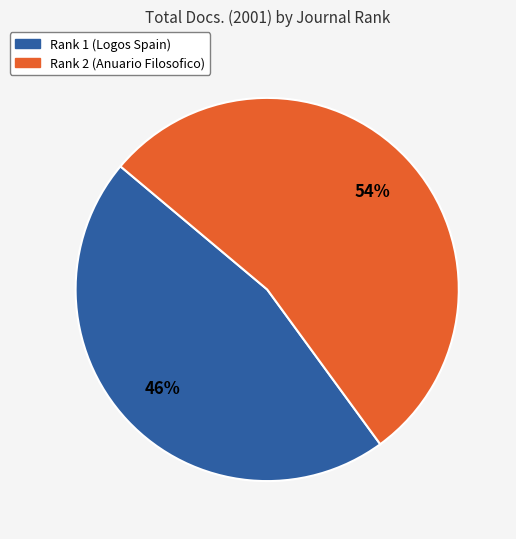

Combined, do Rank 1 (Logos Spain) and Rank 2 (Anuario Filosofico) account for over 50%?

Yes